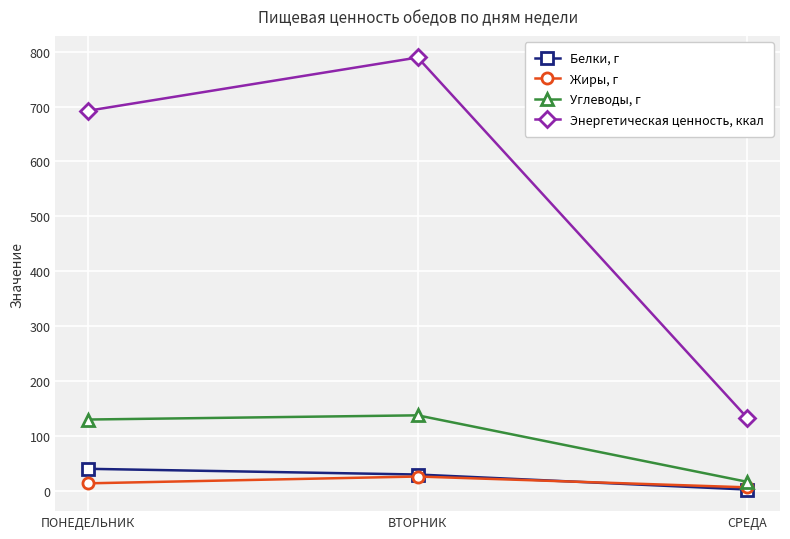

Rank the series at СРЕДА from highest to lowest value.

Энергетическая ценность, ккал, Углеводы, г, Жиры, г, Белки, г